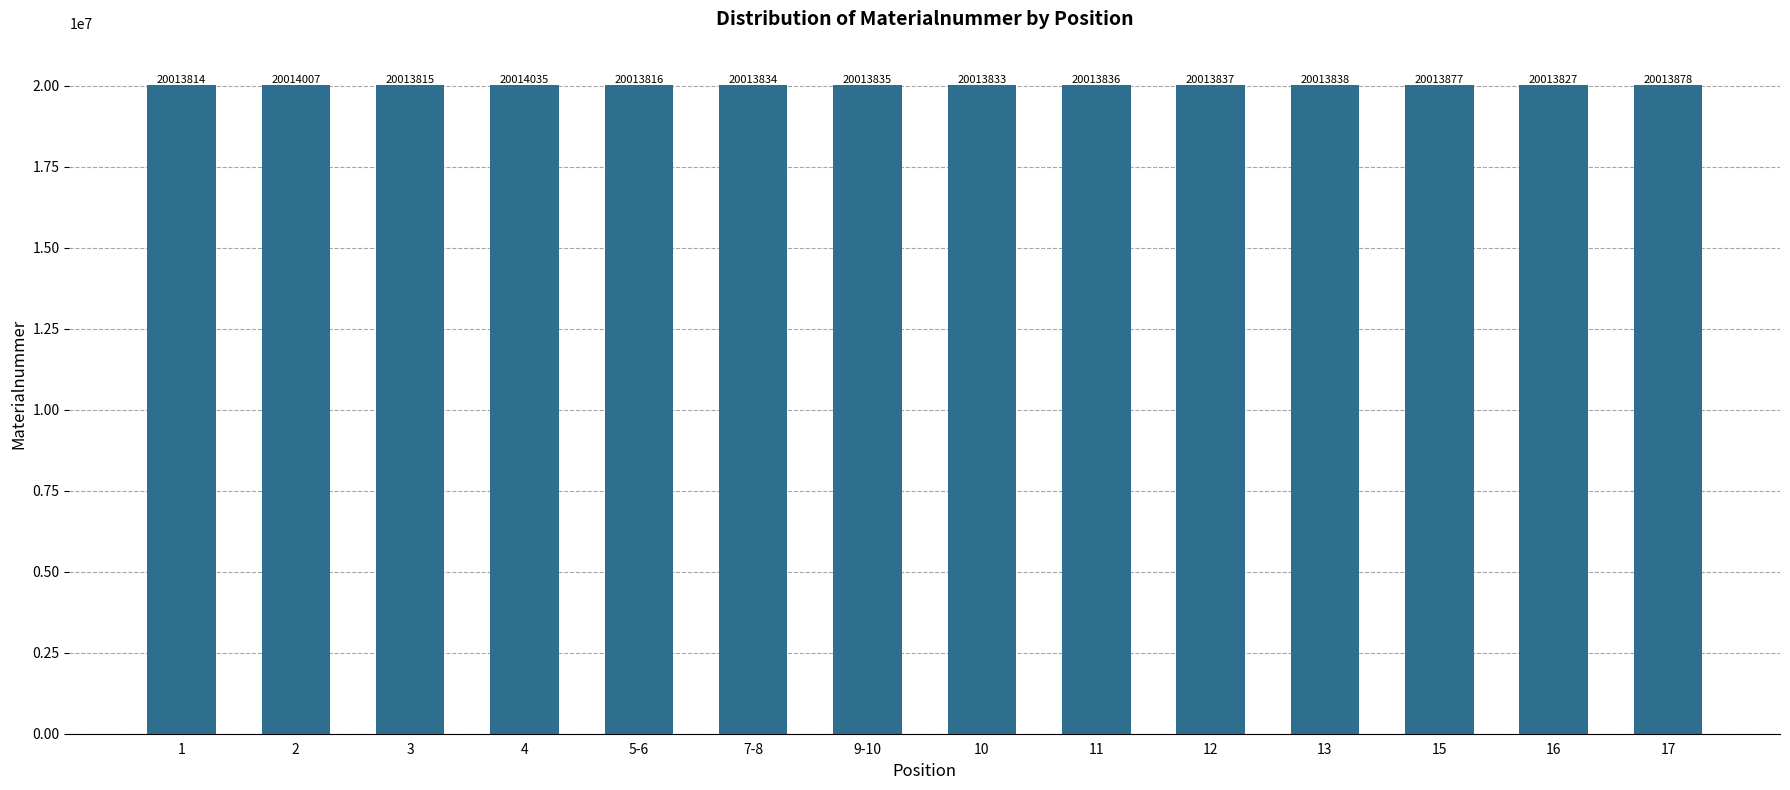

What is the sum of all values?

280194082